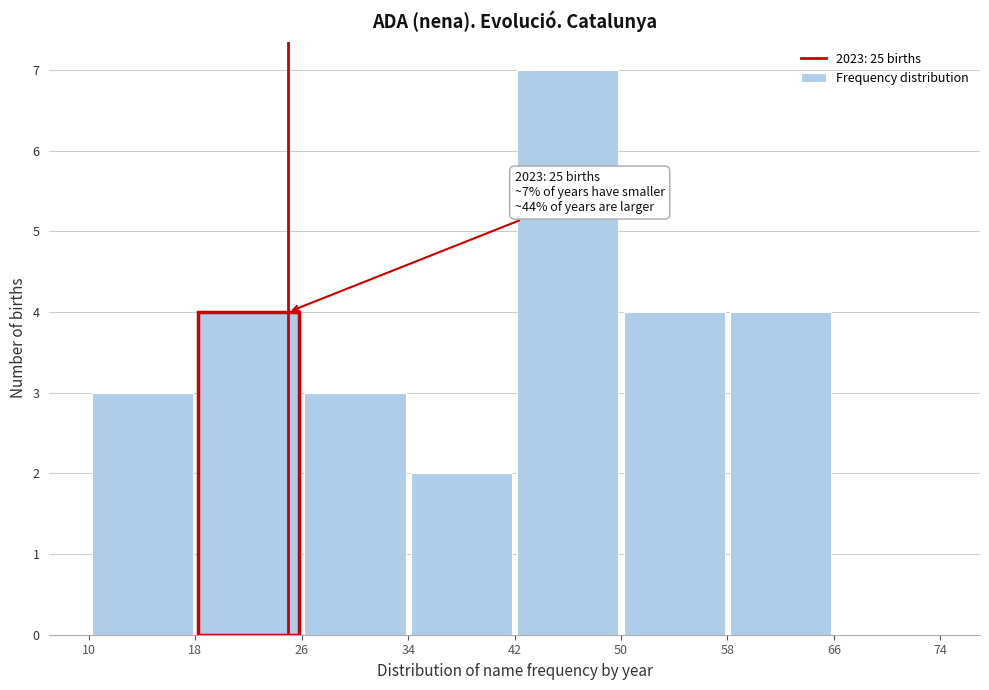

Which range on the x-axis has the tallest bar?

42 to 50